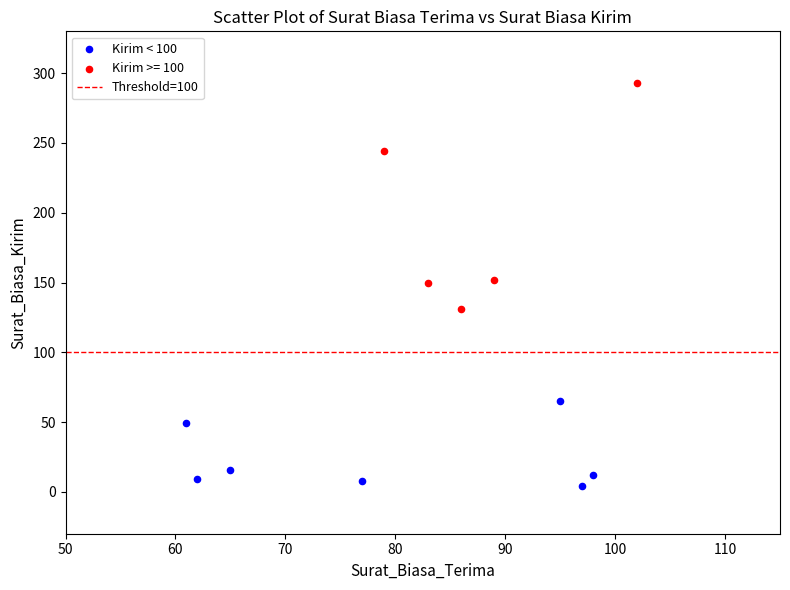

Which series contains the lowest Y value?

Kirim < 100